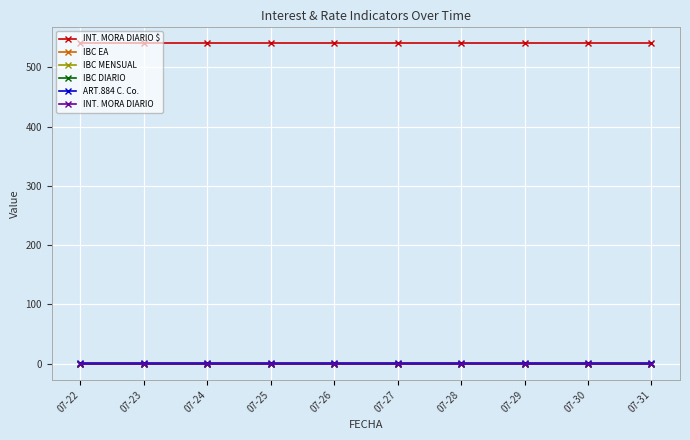

What are all the series names shown in the legend?

INT. MORA DIARIO $, IBC EA, IBC MENSUAL, IBC DIARIO, ART.884 C. Co., INT. MORA DIARIO